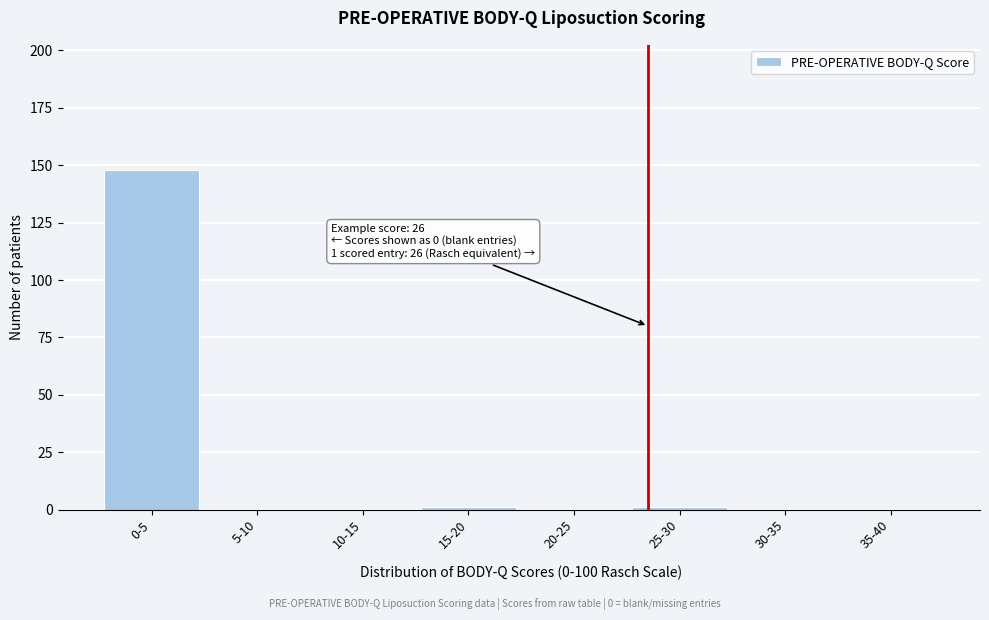

Reading left to right, what are all the values shown in this chart?

0-5=148	5-10=0	10-15=0	15-20=1	20-25=0	25-30=1	30-35=0	35-40=0